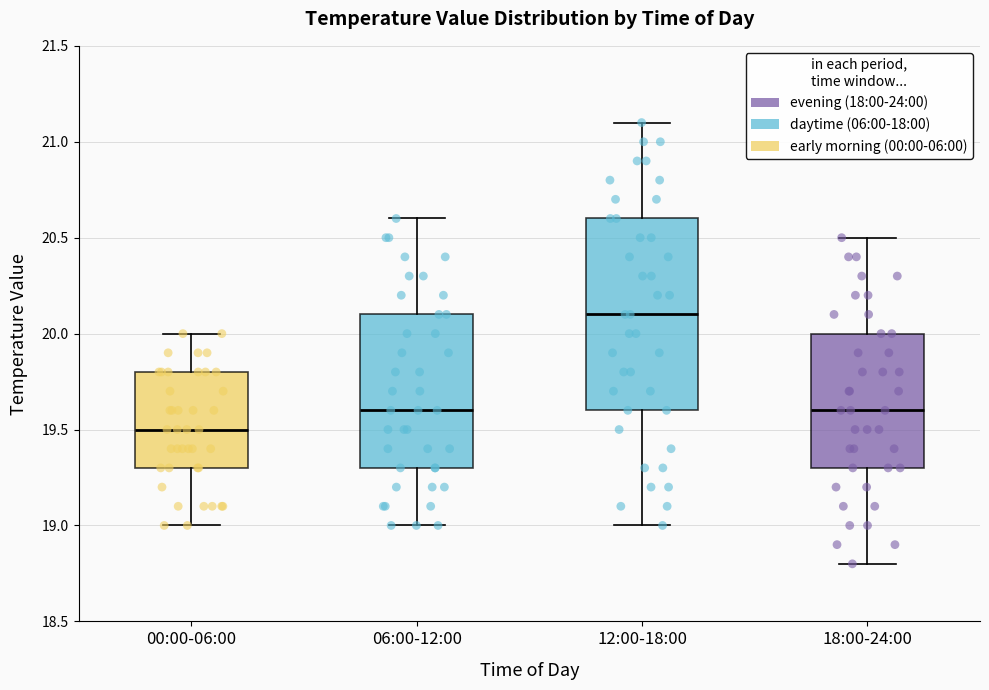

Reading left to right, transcribe this box plot: for each box, give where its median line is, the range the box spans, and where its two whiskers end, as read against the y-axis. The values are not printed on the chart, so give them approximately, as read against the axis.

00:00-06:00: median 19.5, box 19.3 to 19.8, whiskers 19.0 to 20.0
06:00-12:00: median 19.6, box 19.3 to 20.1, whiskers 19.0 to 20.6
12:00-18:00: median 20.1, box 19.6 to 20.6, whiskers 19.0 to 21.1
18:00-24:00: median 19.6, box 19.3 to 20.0, whiskers 18.8 to 20.5